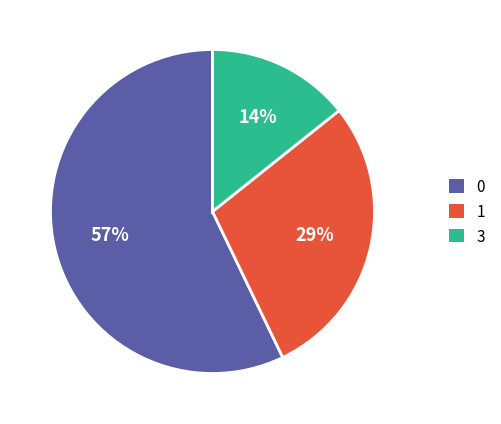

Is there any slice that represents more than half of the pie?

Yes